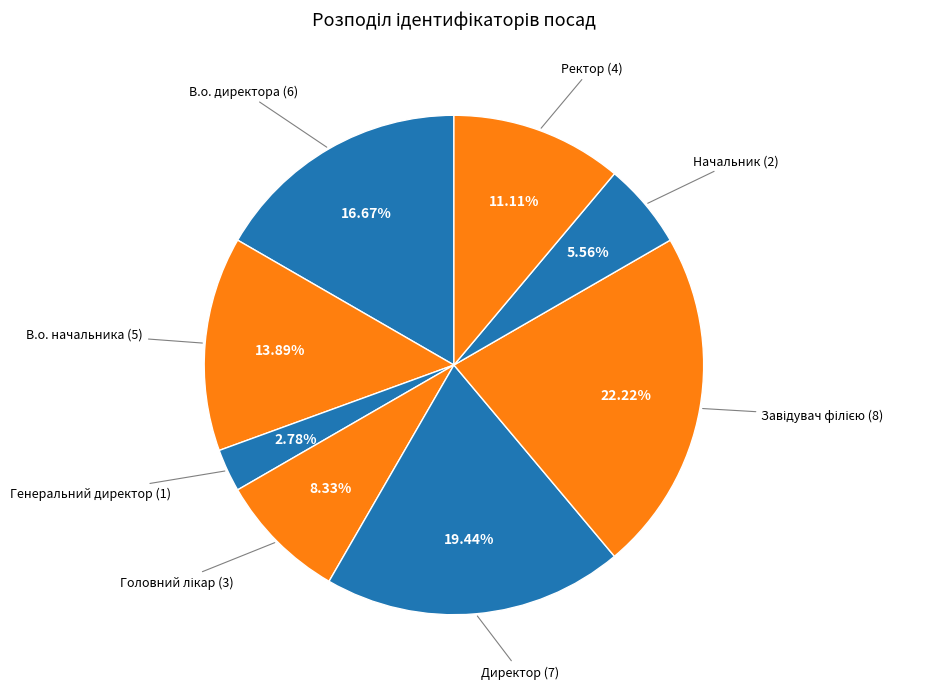

How many segments does this pie chart have?

8